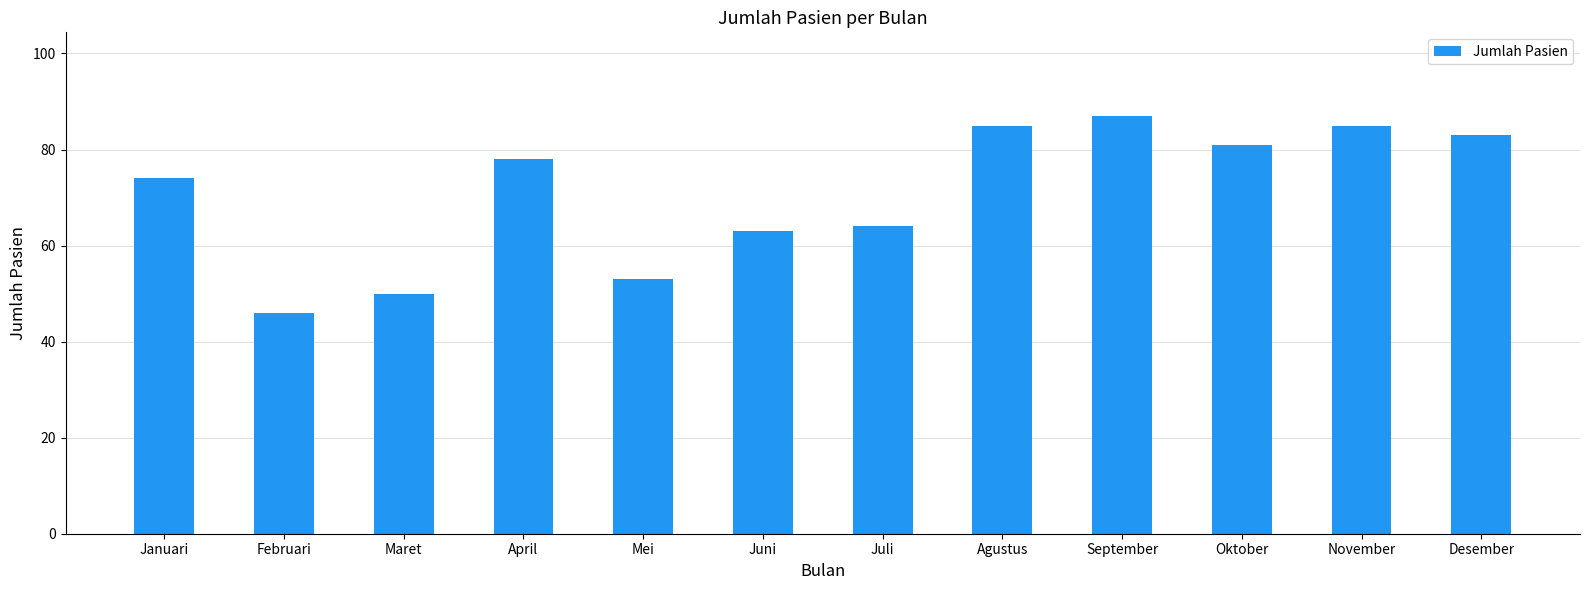

What is the difference between the second highest and second lowest values?

35